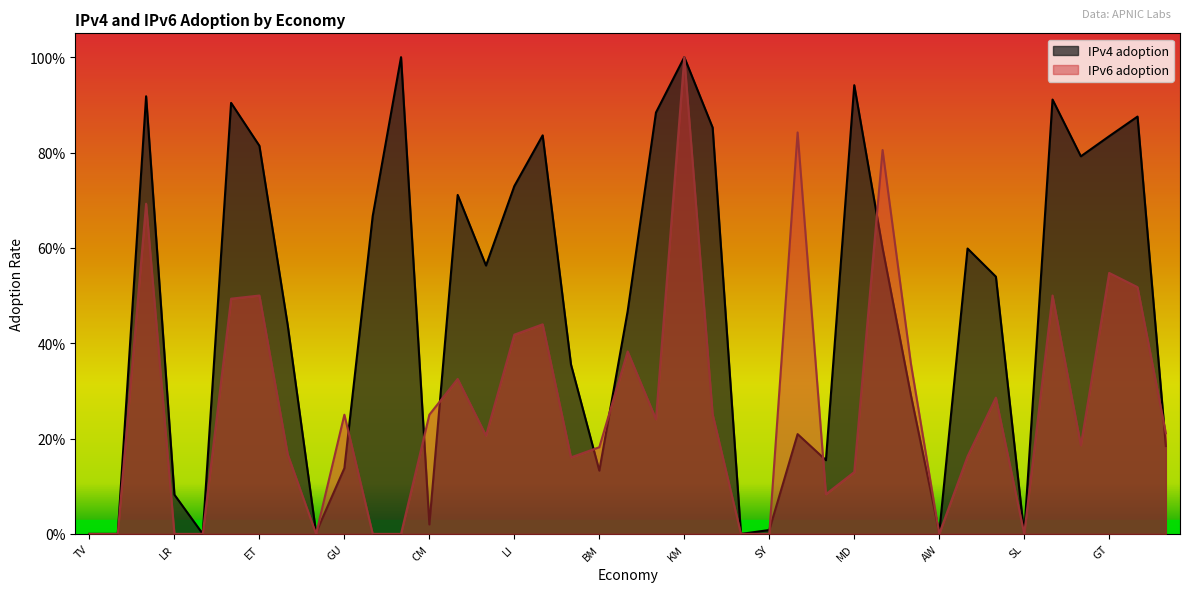

How many interior local valleys does the IPv6 adoption series have?

8